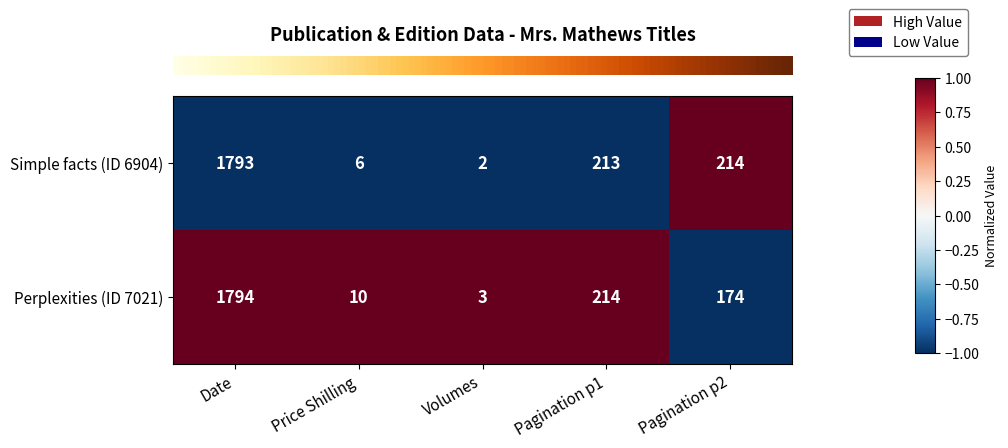

List the labels in order of Perplexities (ID 7021) value, largest first.

Date, Pagination p1, Pagination p2, Price Shilling, Volumes